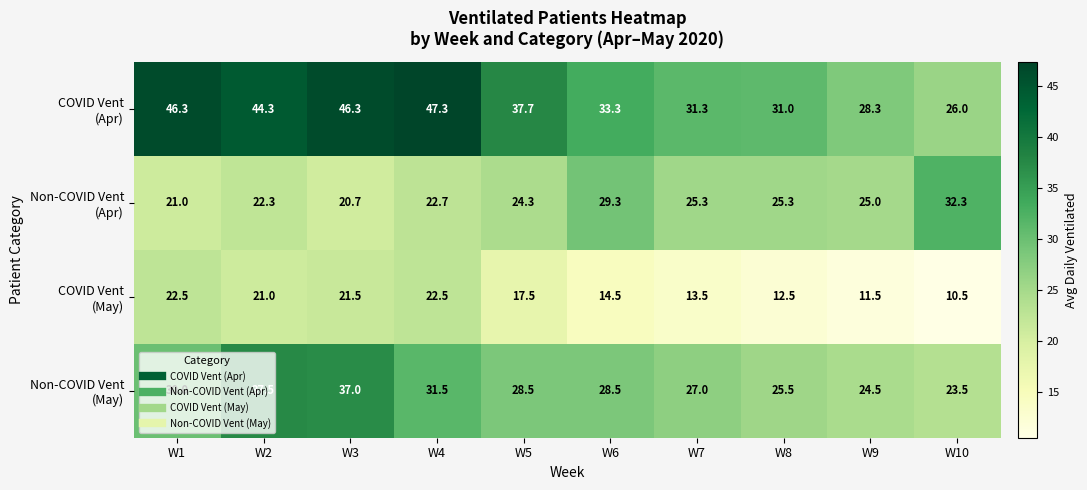

What is the maximum value shown in the chart?

47.3